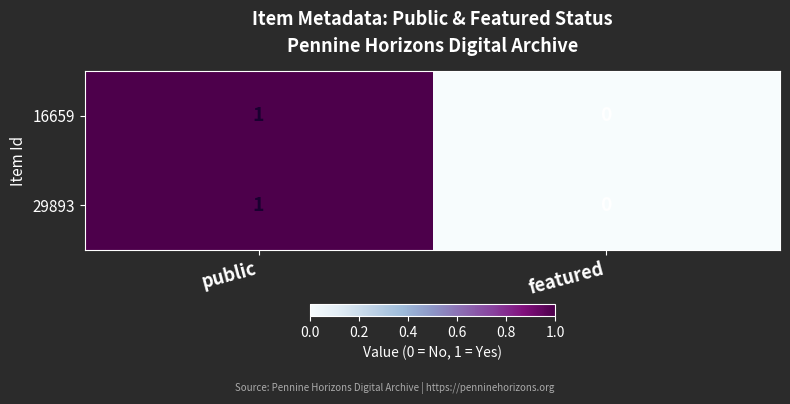

The 29893 series shows 1 at public. True or false?

True